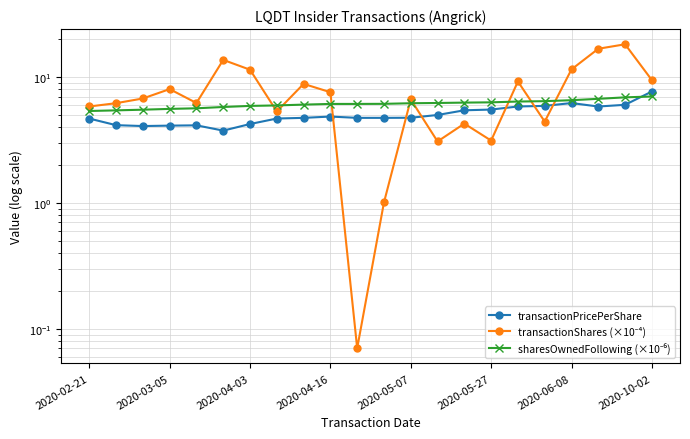

Reading left to right, list all the values displayed in this chart.

transactionPricePerShare: 4.7	4.1	4.1	4.1	4.1	3.8	4.2	4.7	4.7	4.9	4.7	4.7	4.8	5.0	5.4	5.5	5.8	5.9	6.2	5.8	6.0	7.7
transactionShares (×10⁻⁴): 5.8	6.2	6.8	8.0	6.2	13.7	11.4	5.3	8.8	7.6	0.1	1.0	6.6	3.1	4.3	3.1	9.2	4.4	11.5	16.8	18.2	9.5
sharesOwnedFollowing (×10⁻⁶): 5.4	5.4	5.5	5.6	5.6	5.8	5.9	6.0	6.0	6.1	6.1	6.1	6.2	6.2	6.3	6.3	6.4	6.4	6.5	6.7	6.9	7.0